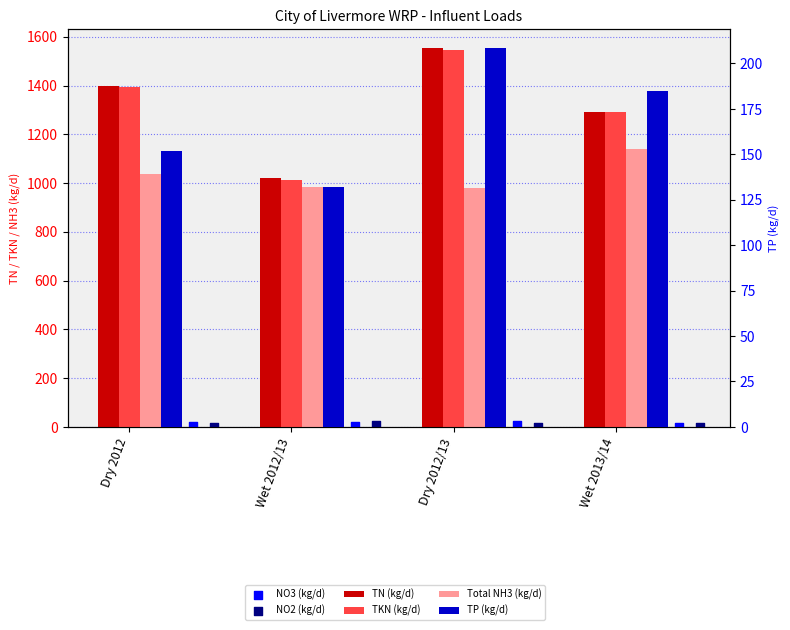

Which series has the largest Y range (max minus min)?

TN (kg/d)